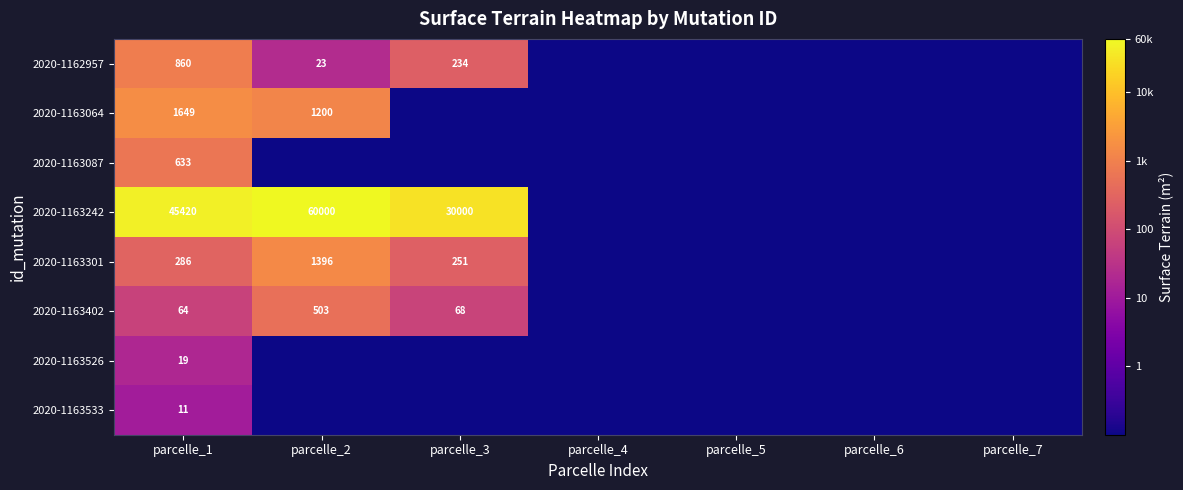

The 2020-1163242 series shows 45420 at parcelle_1. True or false?

True